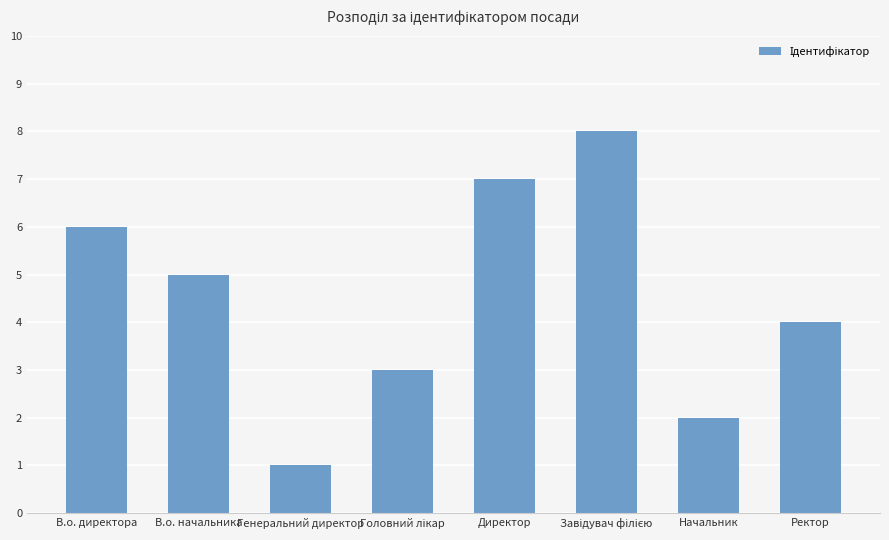

How many data points does each series have?

8